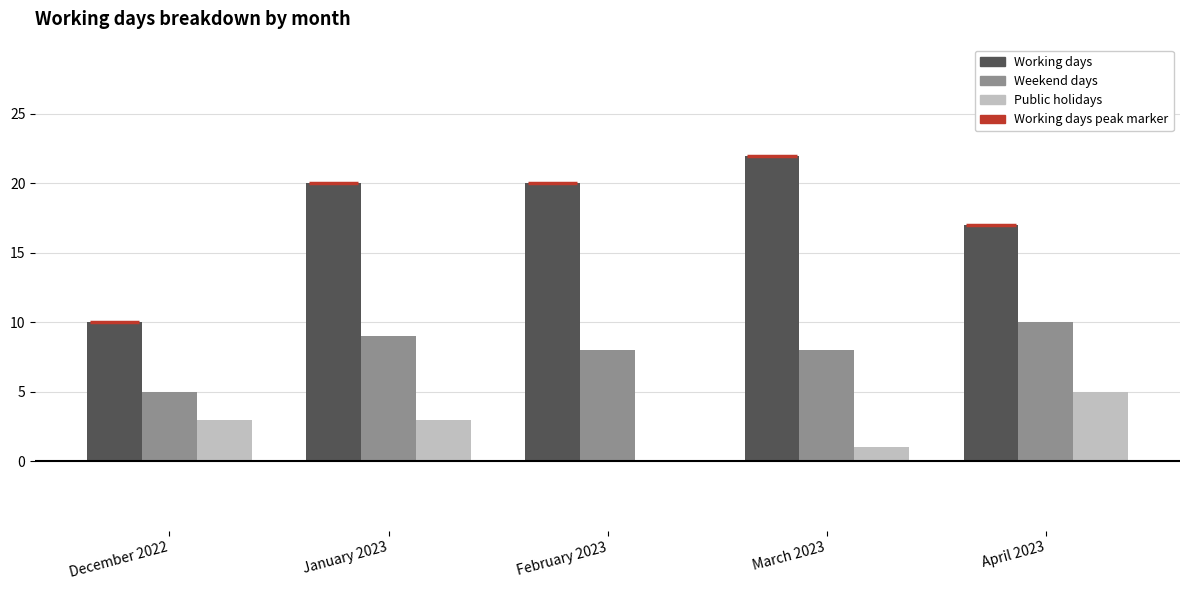

Reading left to right, transcribe all the data shown in this chart.

Working days: 10	20	20	22	17
Weekend days: 5	9	8	8	10
Public holidays: 3	3	0	1	5